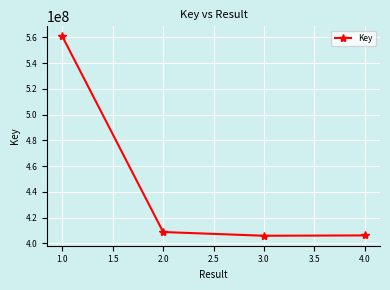

What is the ratio of the value at 1.0 to the value at 3.0?

1.4